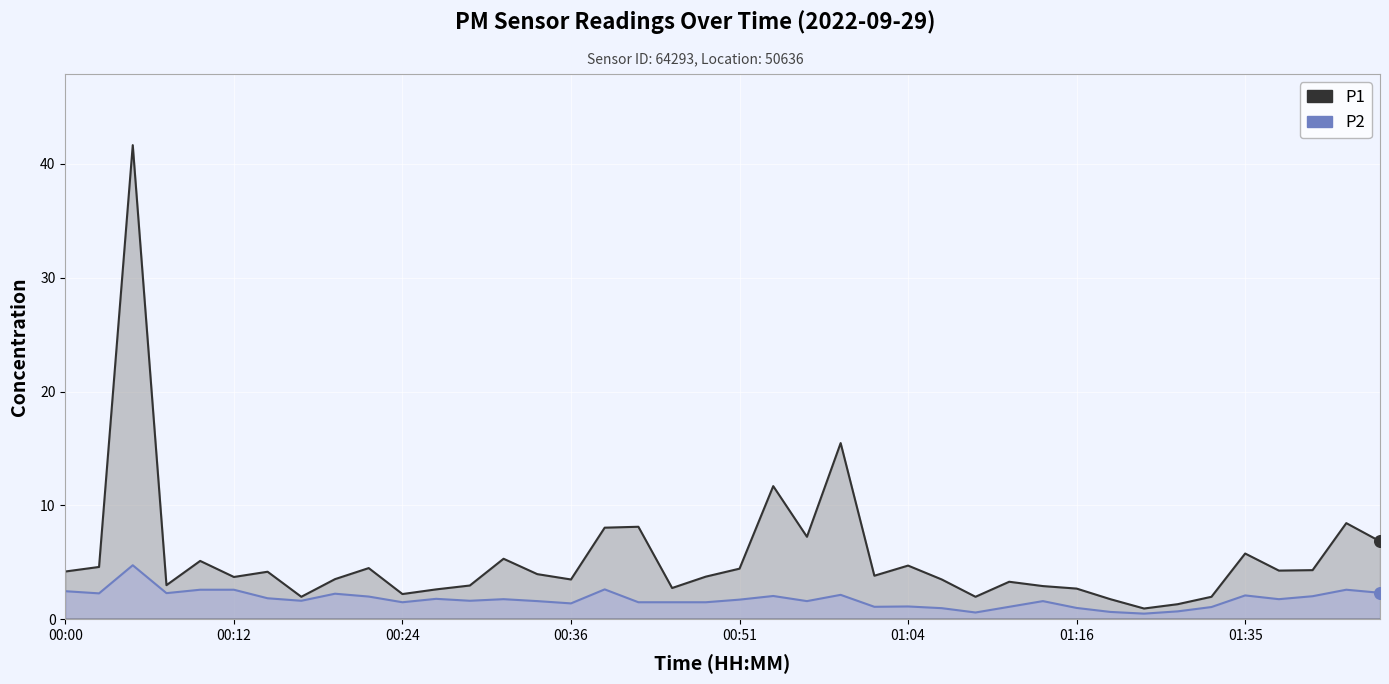

Is the value of P2 at 17 greater than the value of P1 at 15?

No